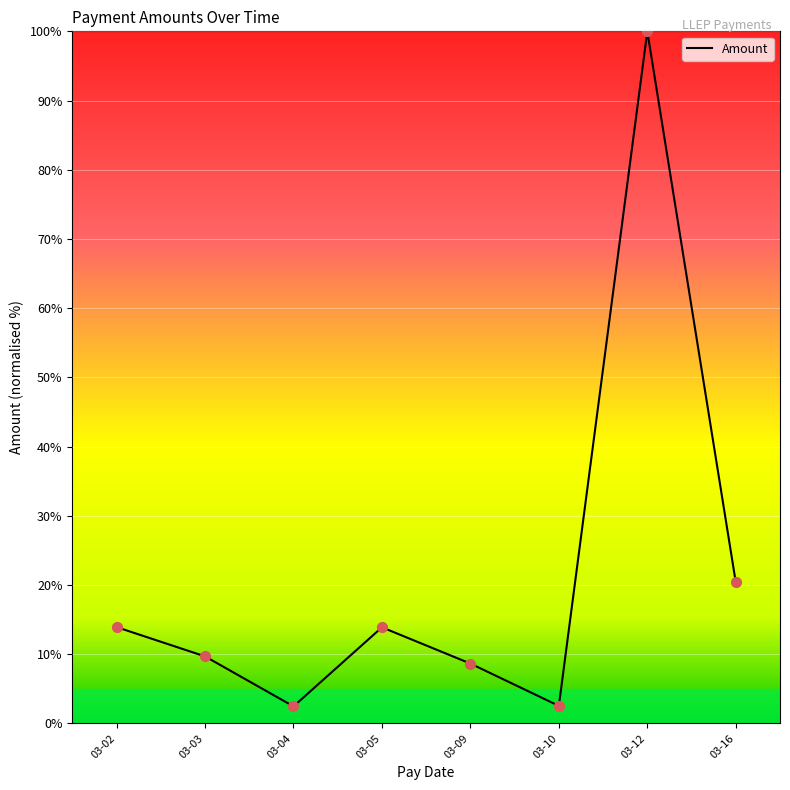

Which has a higher value, 03-03 or 03-05?

03-05